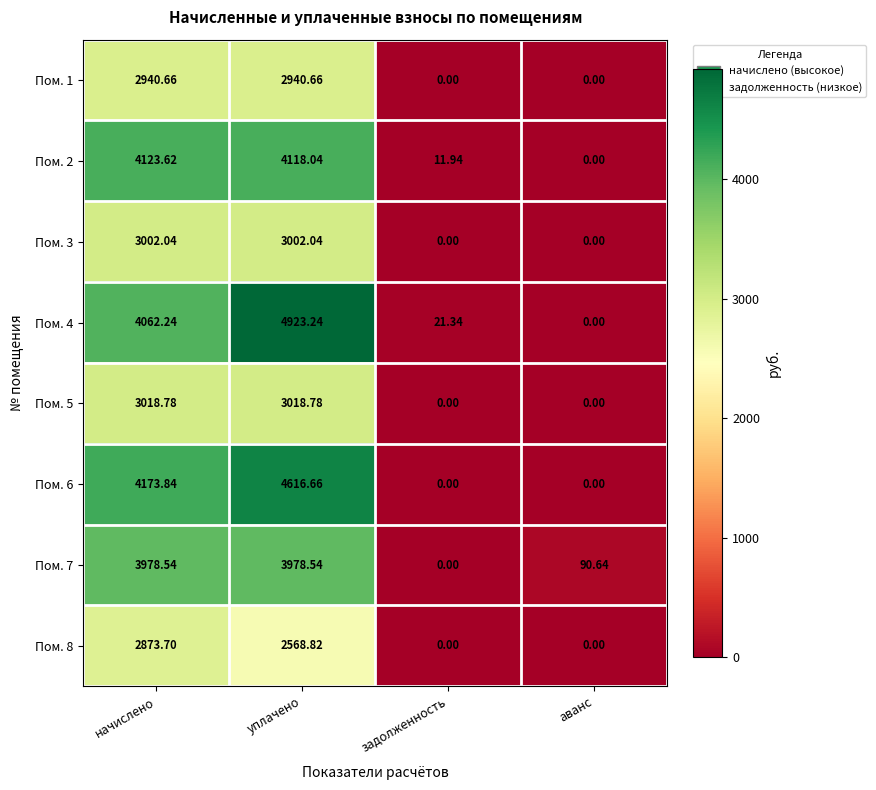

Which series changed the most between уплачено and задолженность?

Пом. 4